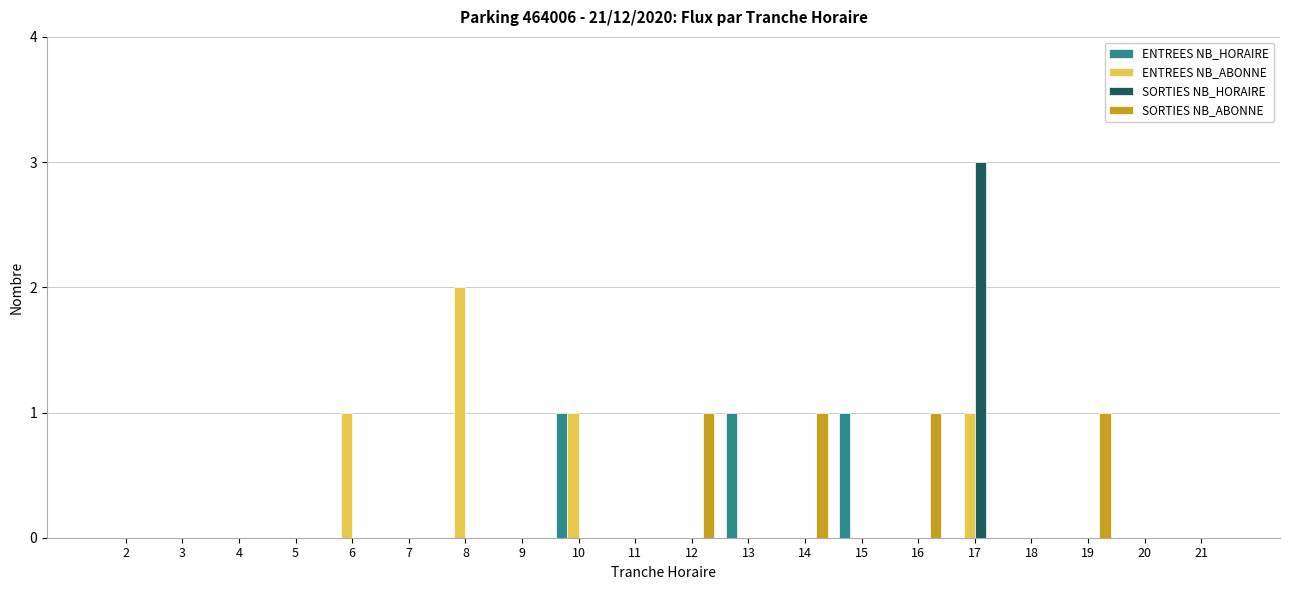

What are all the series names shown in the legend?

ENTREES NB_HORAIRE, ENTREES NB_ABONNE, SORTIES NB_HORAIRE, SORTIES NB_ABONNE